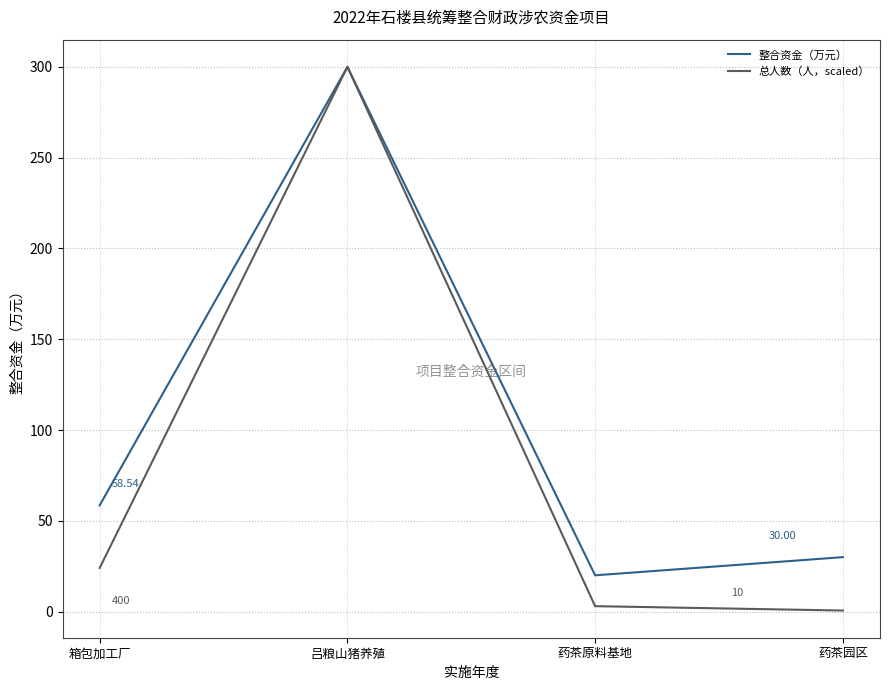

List the labels in order of 整合资金（万元） value, largest first.

吕粮山猪养殖, 箱包加工厂, 药茶园区, 药茶原料基地